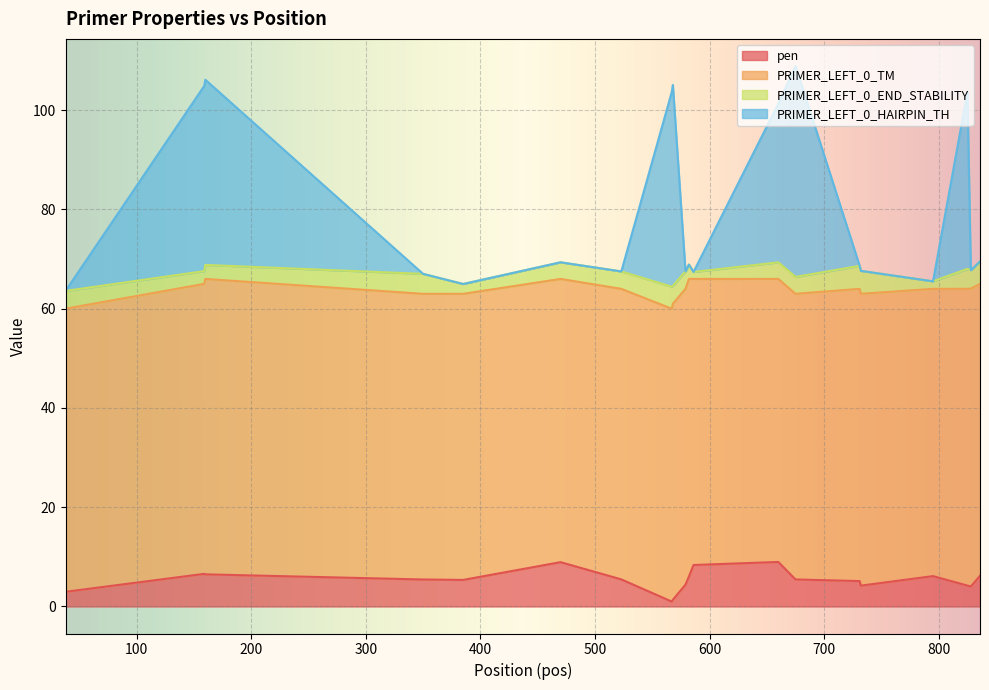

True or false: pen and PRIMER_LEFT_0_HAIRPIN_TH intersect in this chart.

False